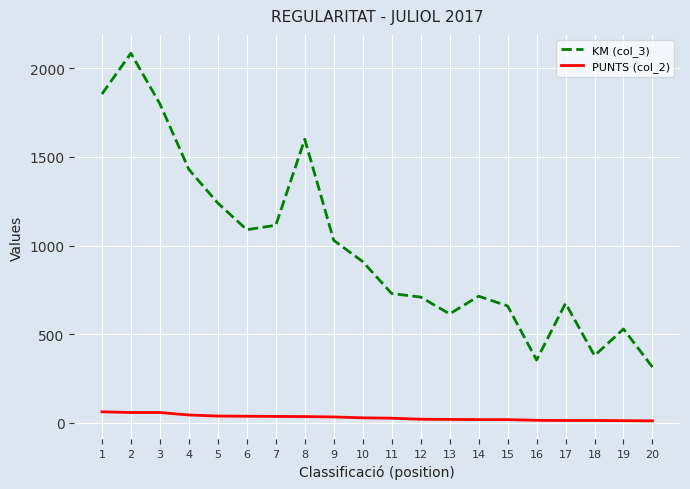

Is it true that KM (col_3) equals 710 at 12?

True